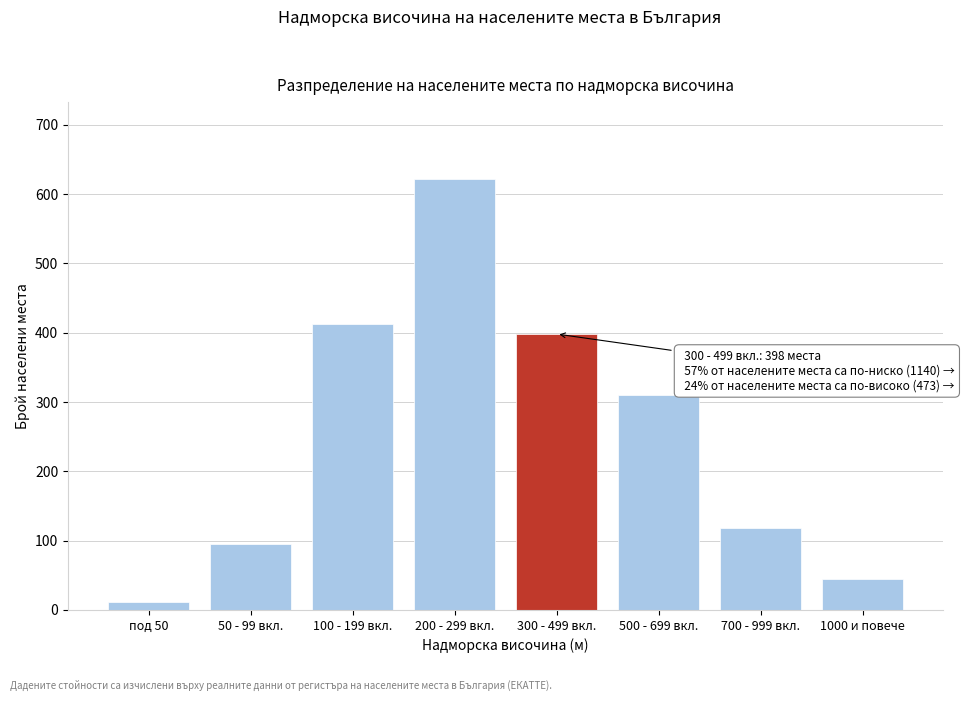

Reading left to right, extract all data points from this chart.

12	95	412	621	398	310	118	45